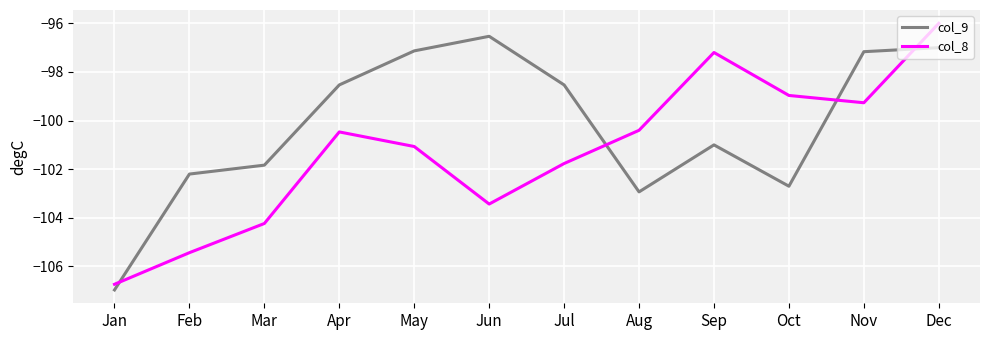

The value of col_9 at Jun is -156.6. True or false?

False